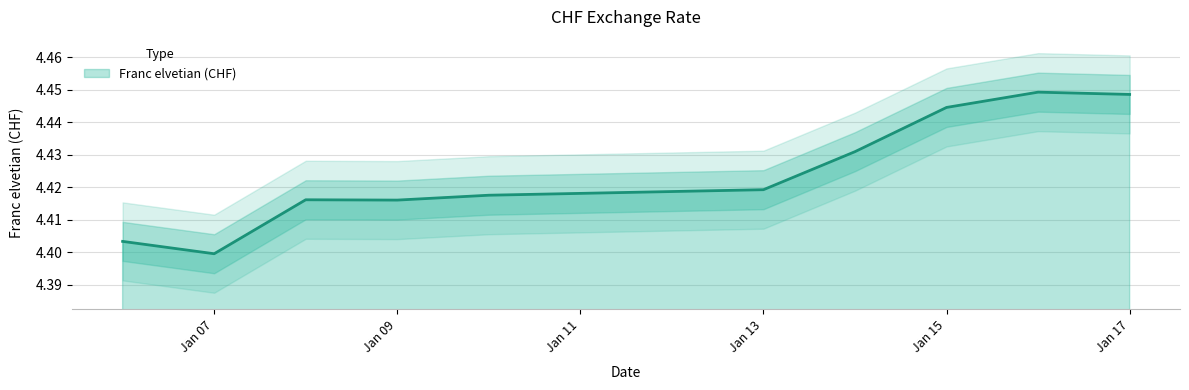

Where is Franc elvetian (CHF) nearest to the value 4?

Jan 07